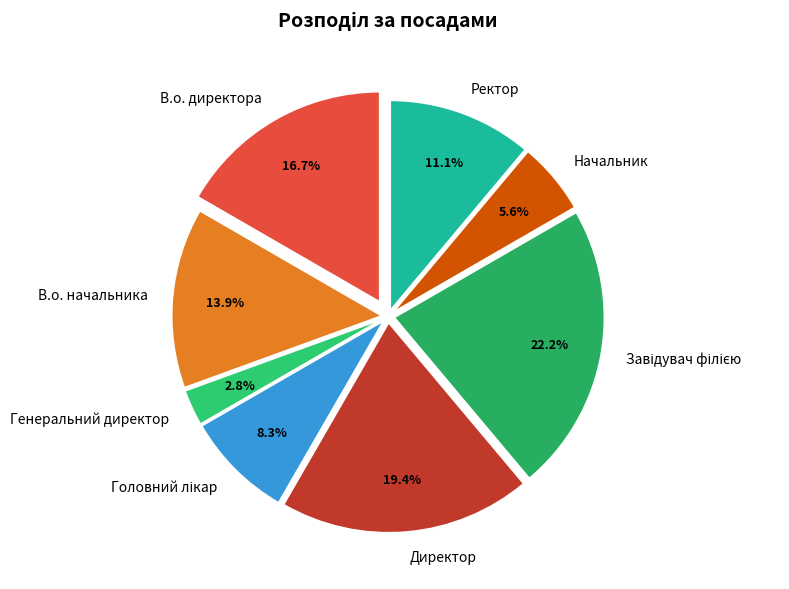

Do Генеральний директор and В.о. начальника together represent more than half of the pie?

No